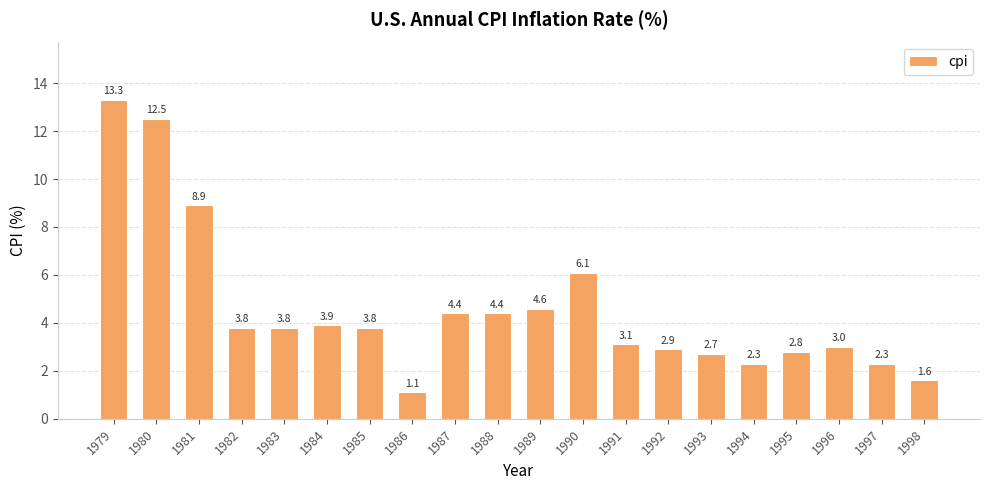

Where is the data nearest to the value 7?

1990